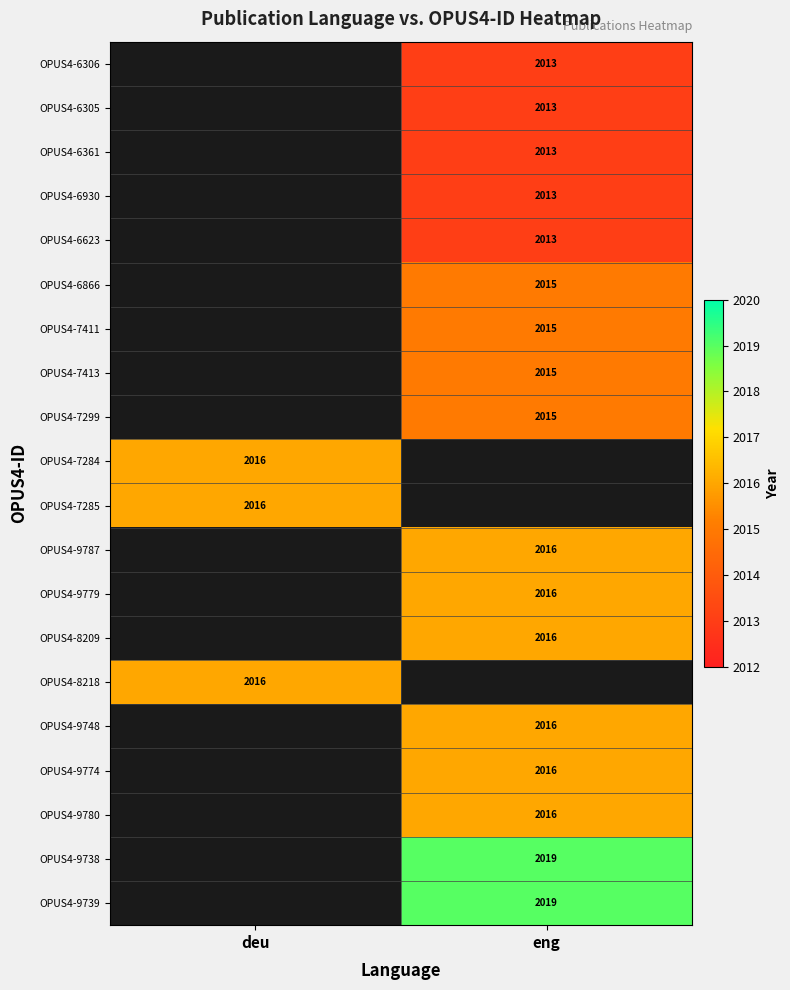

How many series are shown in this chart?

20